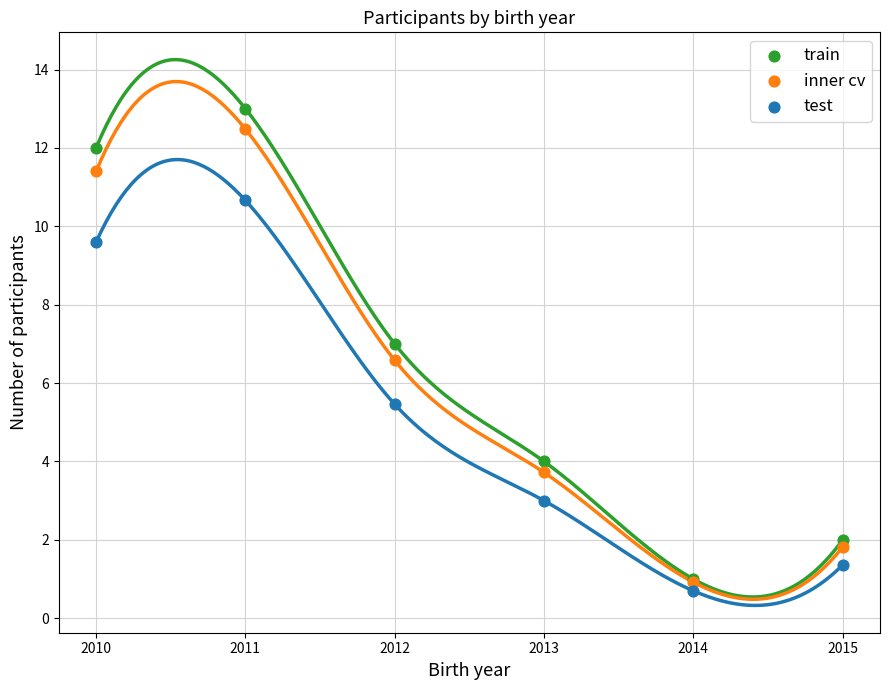

In the test series, what Y value is closest to 5?

5.5